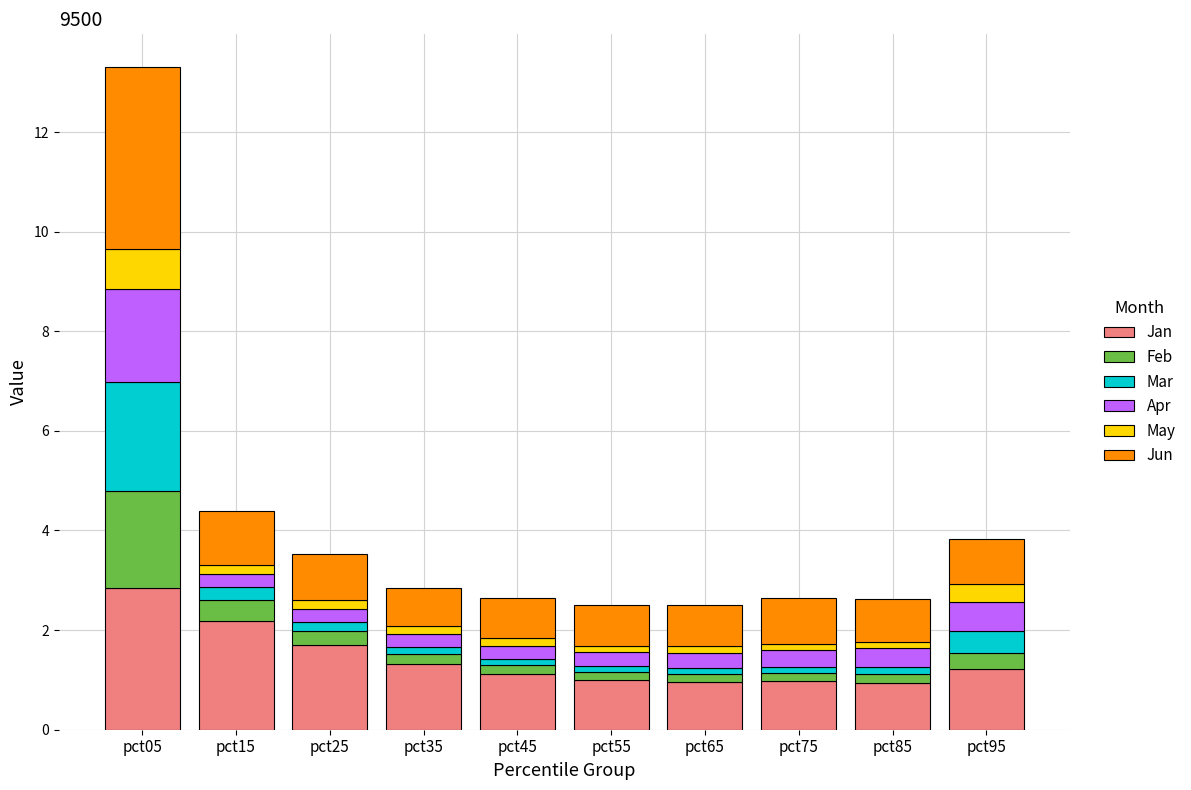

What is the sum of all Jan values?

14.2